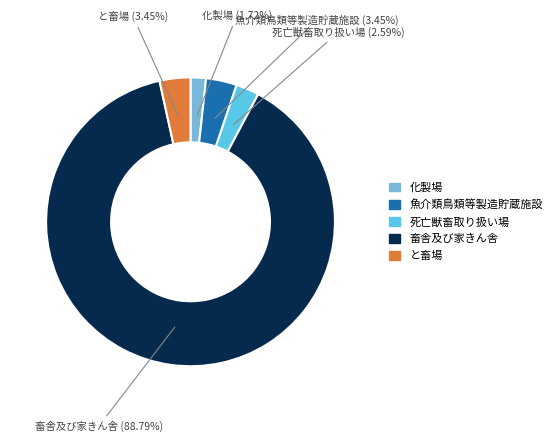

What percentage is the と畜場 slice, to the nearest percent?

3%